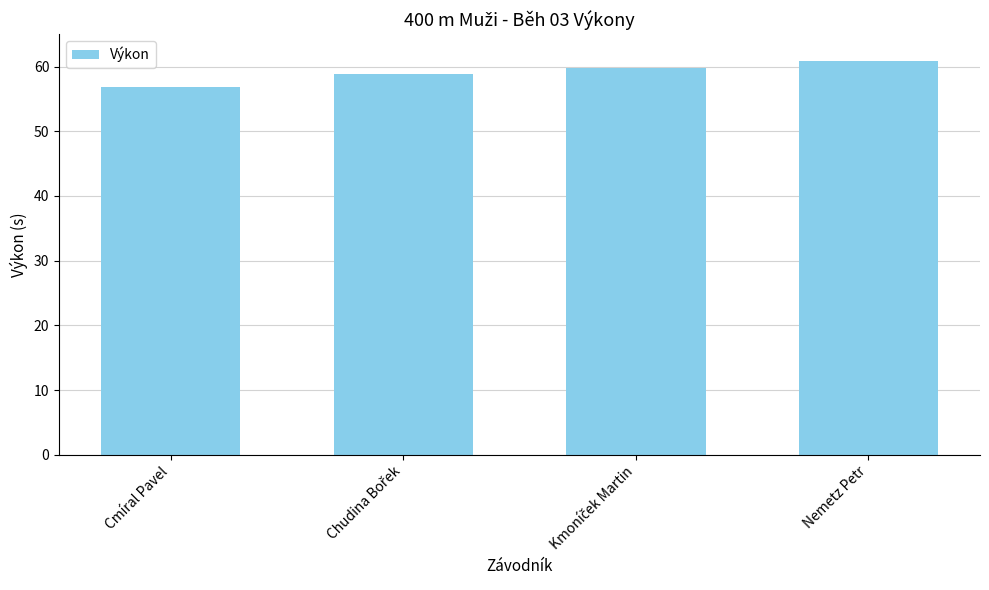

Approximately how many times larger is the value at Nemetz Petr compared to Cmíral Pavel?

1.1